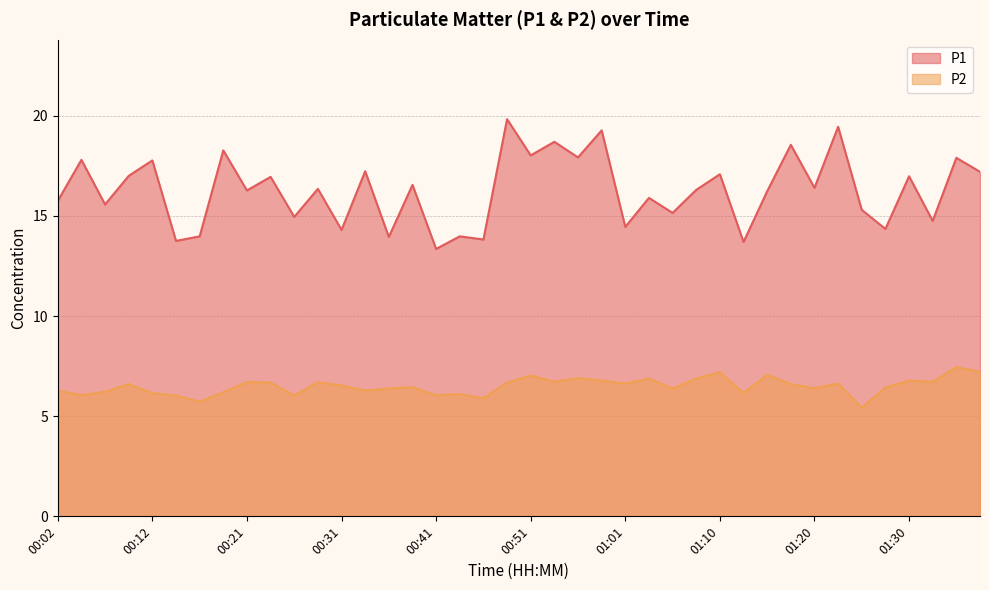

At which label does P1 reach its minimum?

00:41